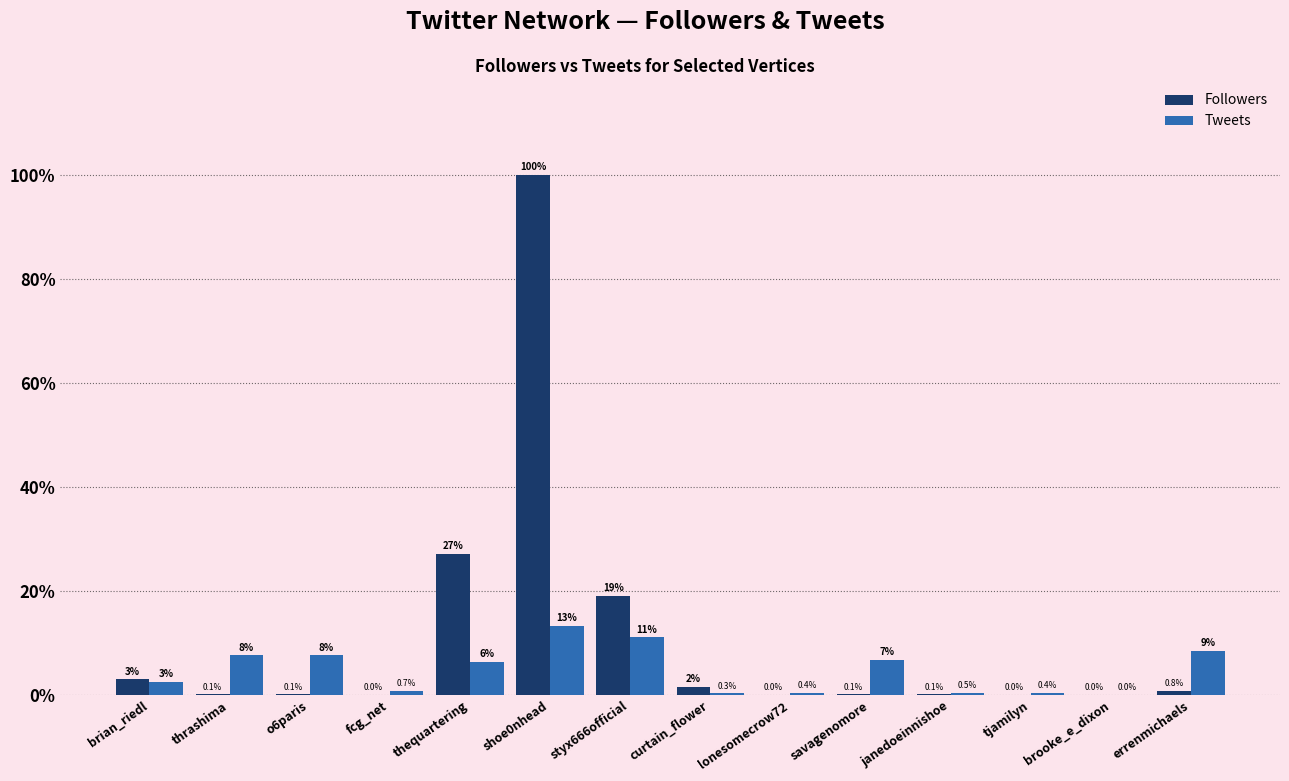

What are all the series names shown in the legend?

Followers, Tweets